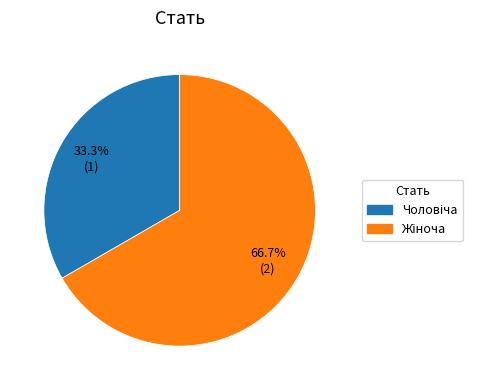

How many slices are in this pie chart?

2